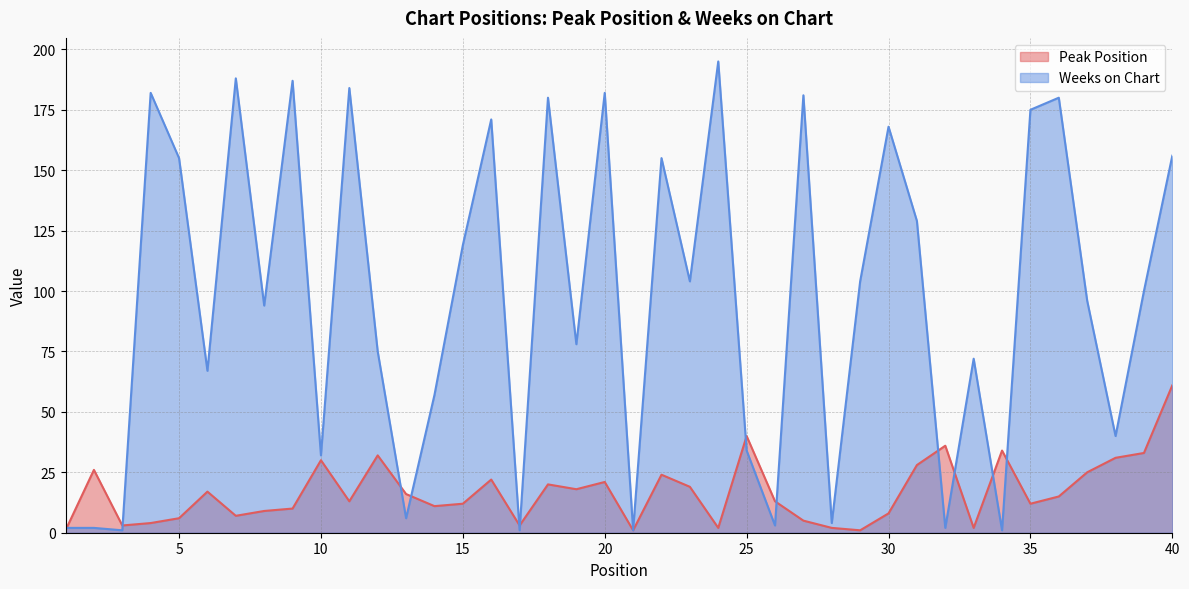

Which category has the lowest value across all series?

1